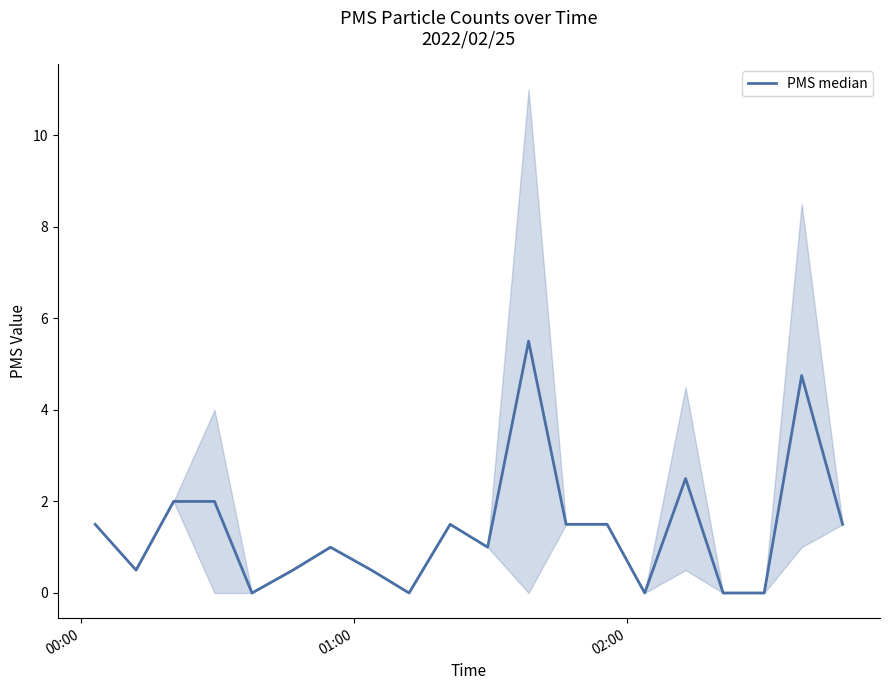

What is the greatest value displayed?

5.5